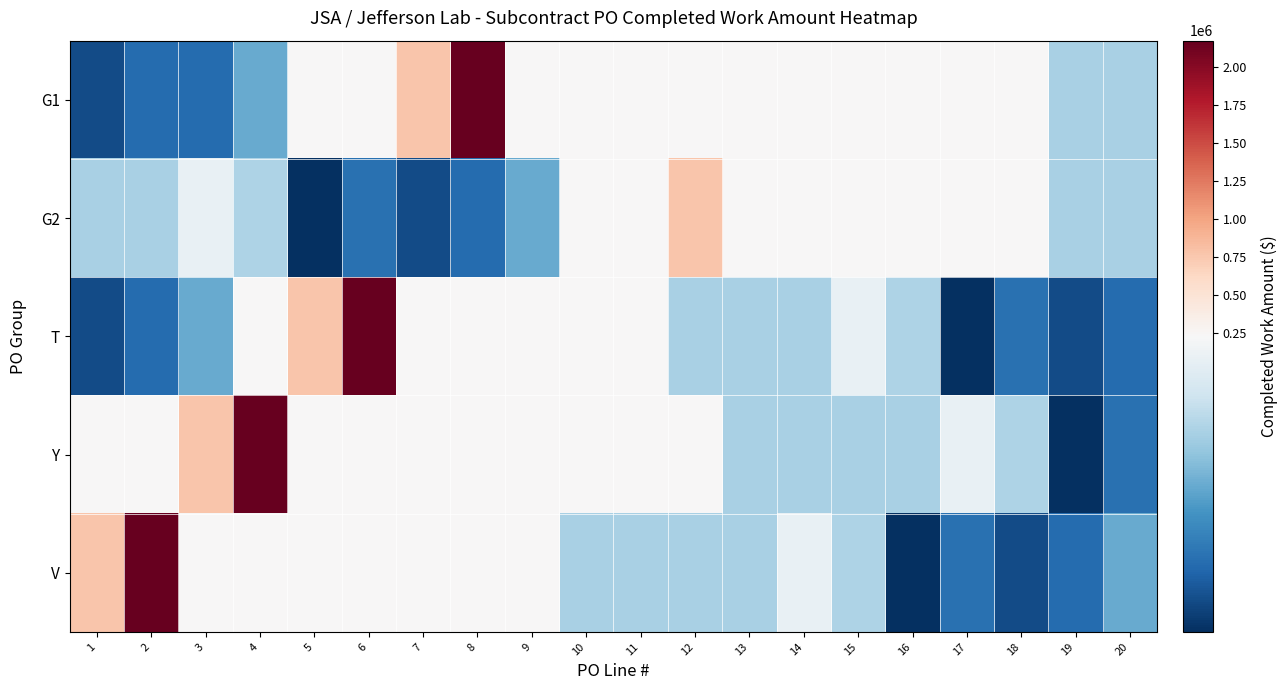

Reading left to right, transcribe all the data shown in this chart.

G1: 1=27287.0	2=54574.0	3=54574.0	4=114938.0	5=229876.1	6=229876.1	7=777203.8	8=2176170.5	9=233161.1	10=233161.1	11=233161.1	12=233161.1	13=233161.1	14=233161.1	15=233161.1	16=233161.1	17=233161.1	18=233161.1	19=155440.8	20=155440.8
G2: 1=155440.8	2=155440.8	3=212396.6	4=160020.0	5=2545.0	6=59400.0	7=27287.0	8=54574.0	9=114938.0	10=229876.1	11=229876.1	12=777203.8	13=233161.1	14=233161.1	15=233161.1	16=233161.1	17=233161.1	18=233161.1	19=155440.8	20=155440.8
T: 1=27287.0	2=54574.0	3=114938.0	4=229876.1	5=777203.8	6=2176170.5	7=233161.1	8=233161.1	9=233161.1	10=233161.1	11=233161.1	12=155440.8	13=155440.8	14=155440.8	15=212396.6	16=160020.0	17=2545.0	18=59400.0	19=27287.0	20=54574.0
Y: 1=229876.1	2=229876.1	3=777203.8	4=2176170.5	5=233161.1	6=233161.1	7=233161.1	8=233161.1	9=233161.1	10=233161.1	11=233161.1	12=233161.1	13=155440.8	14=155440.8	15=155440.8	16=155440.8	17=212396.6	18=160020.0	19=2545.0	20=59400.0
V: 1=777203.8	2=2176170.5	3=233161.1	4=233161.1	5=233161.1	6=233161.1	7=233161.1	8=233161.1	9=233161.1	10=155440.8	11=155440.8	12=155440.8	13=155440.8	14=212396.6	15=160020.0	16=2545.0	17=59400.0	18=27287.0	19=54574.0	20=114938.0